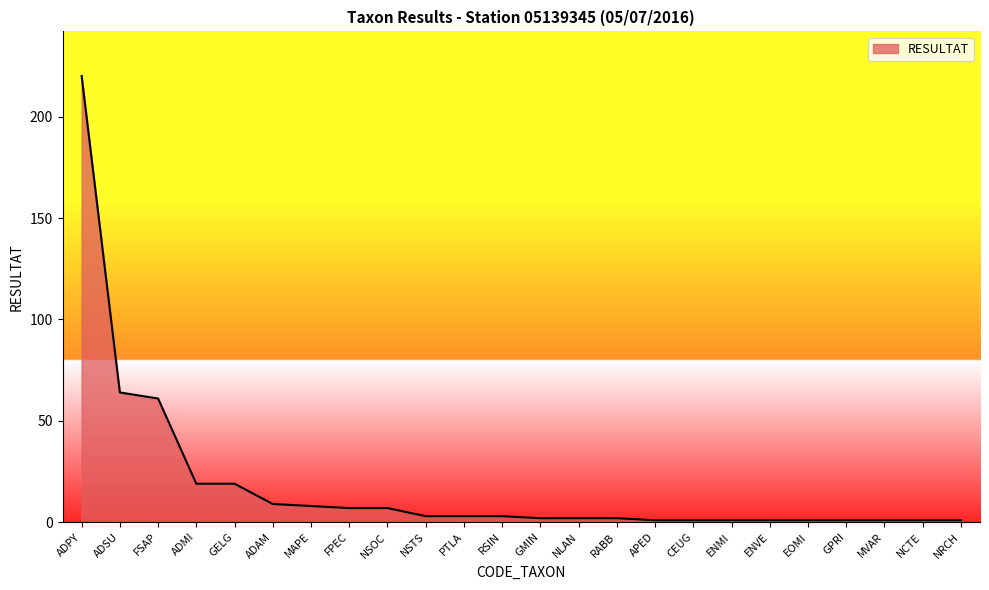

What is the difference between the maximum and minimum values?

219